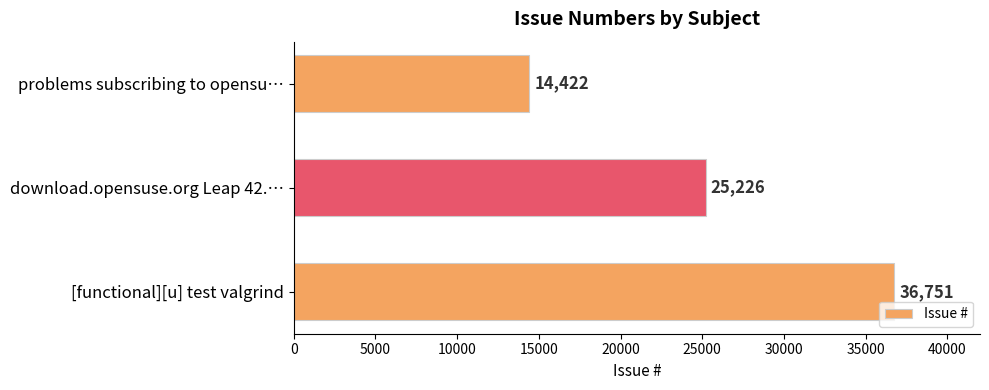

What is the average value?

25466